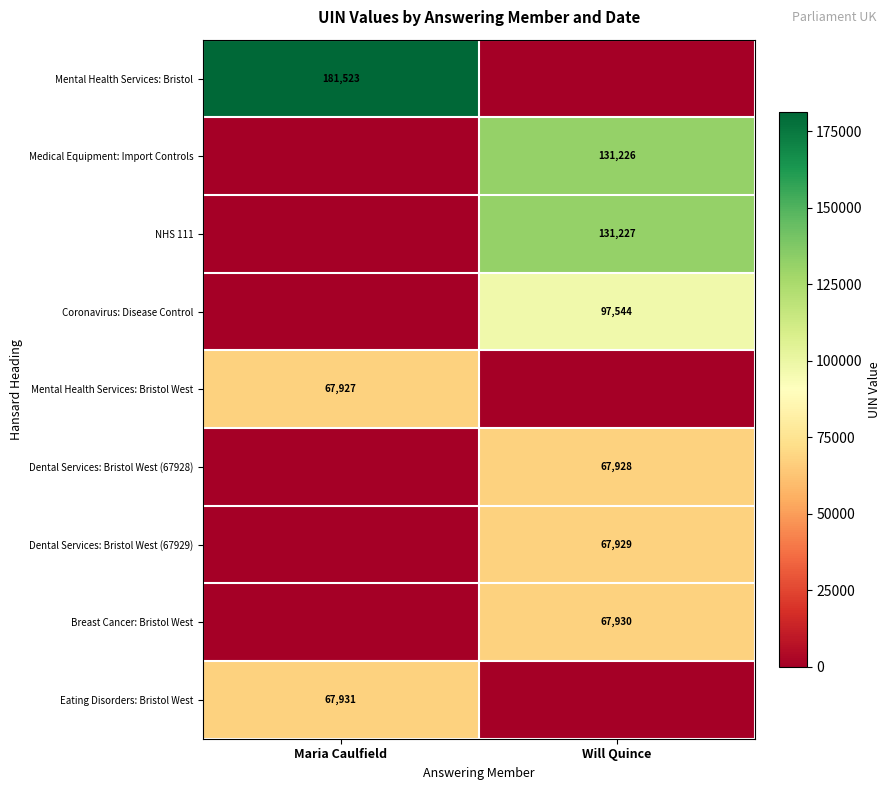

True or false: Breast Cancer: Bristol West has a value of 67930 at Will Quince.

True